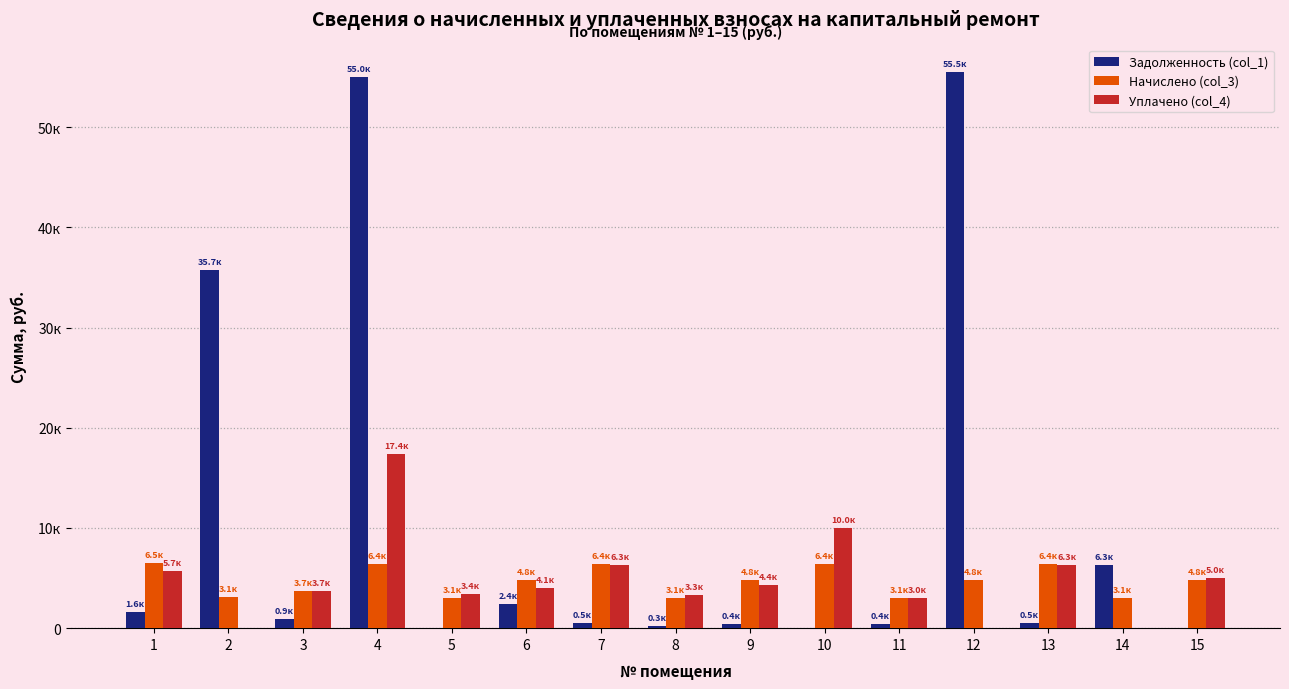

Rank the series at 1 from highest to lowest value.

Начислено (col_3), Уплачено (col_4), Задолженность (col_1)